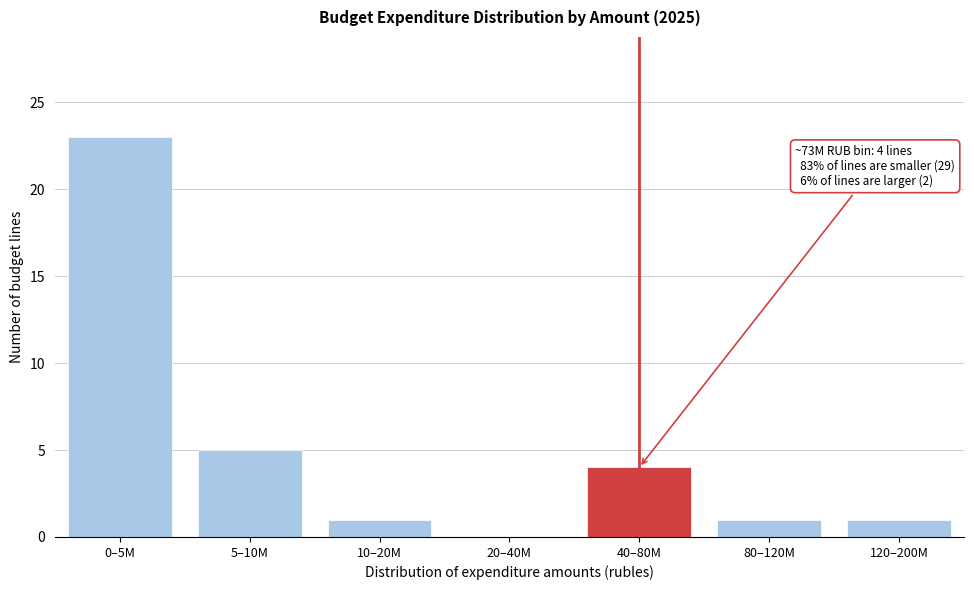

Reading left to right, what are all the values shown in this chart?

0–5M=23	5–10M=5	10–20M=1	20–40M=0	40–80M=4	80–120M=1	120–200M=1